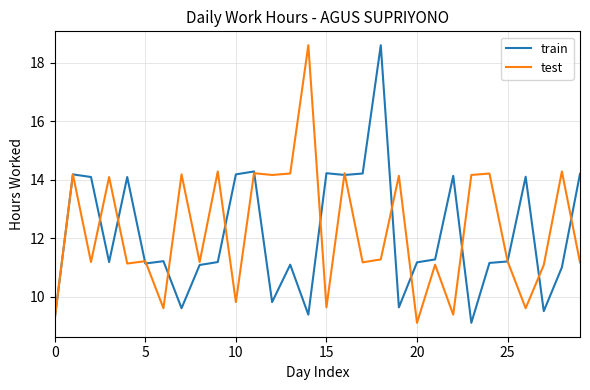

True or false: train and test intersect in this chart.

True